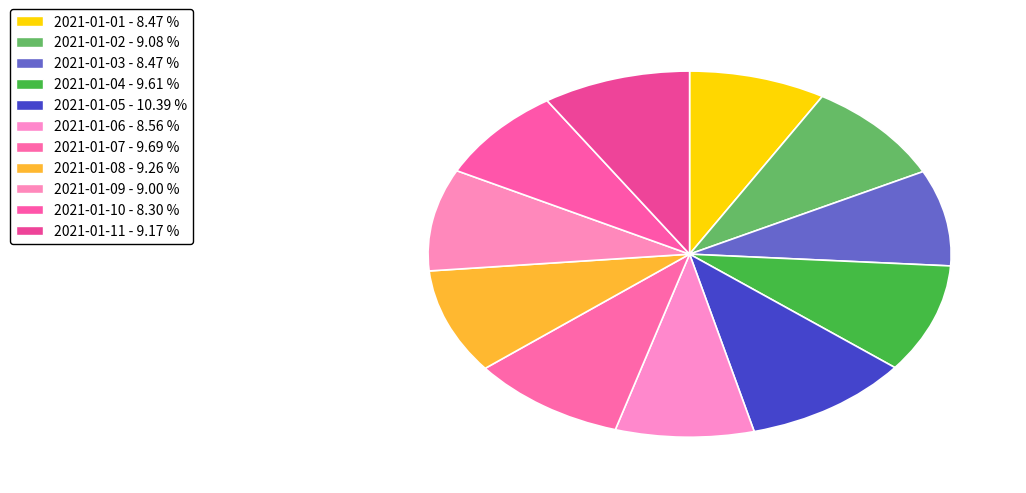

The 2021-01-02 slice represents 18% of the pie. True or false?

False